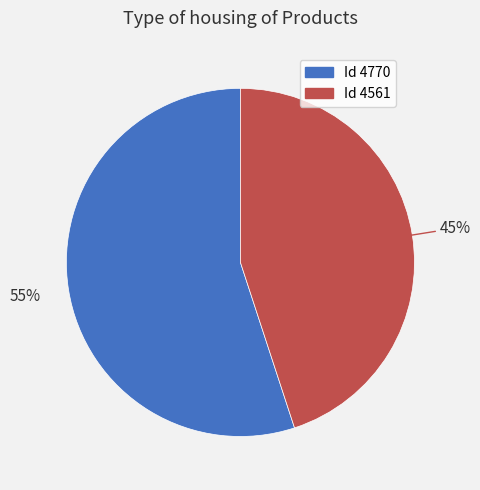

To the nearest percent, what is the average slice percentage?

50%